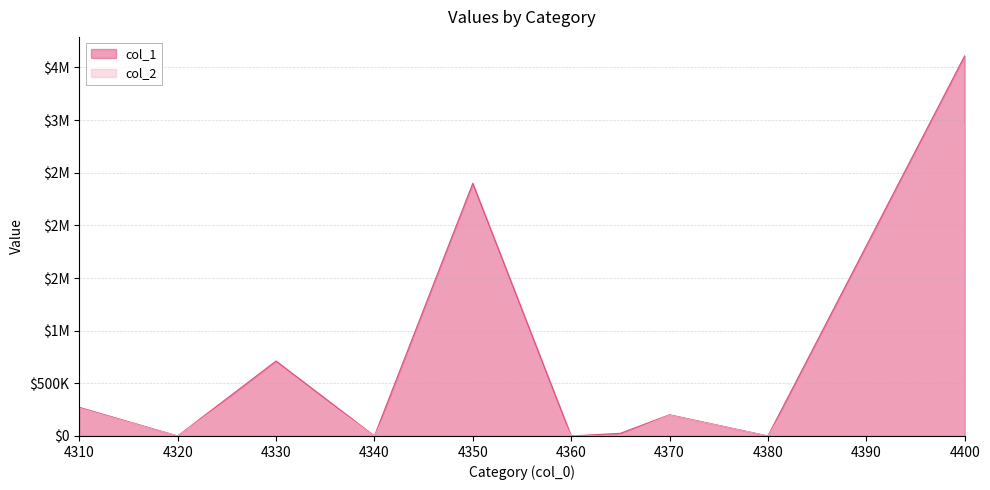

How many categories are shown in the chart?

10